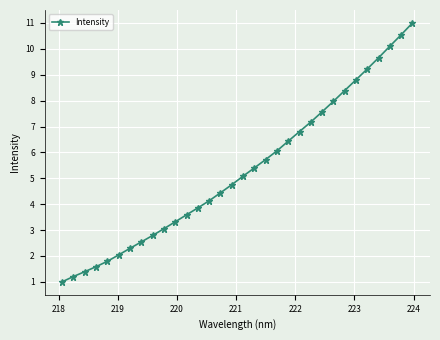

What is the value of the 17th point from the left?

5.1